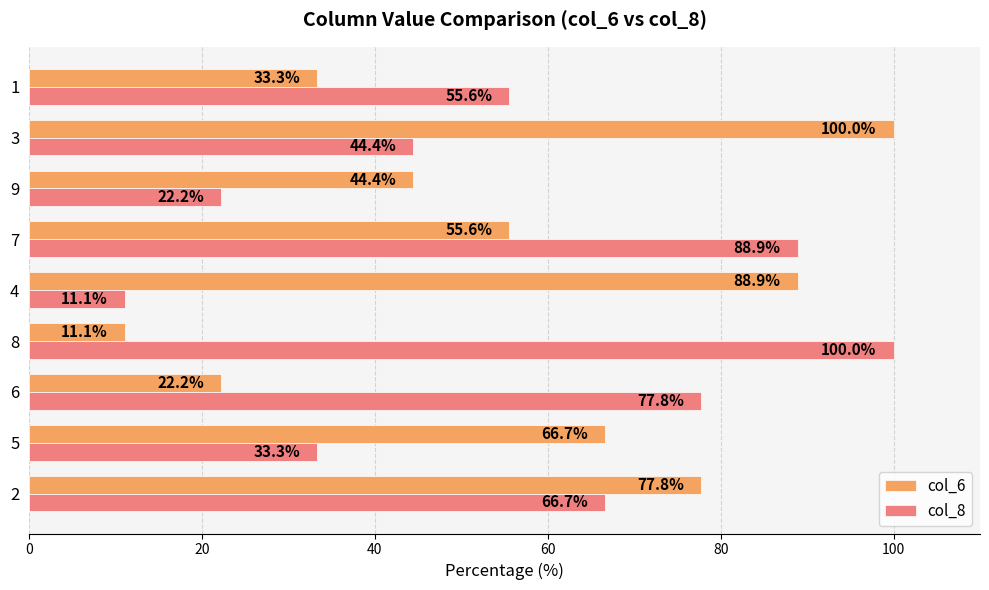

List the labels in order of col_6 value, smallest first.

8, 6, 1, 9, 7, 5, 2, 4, 3